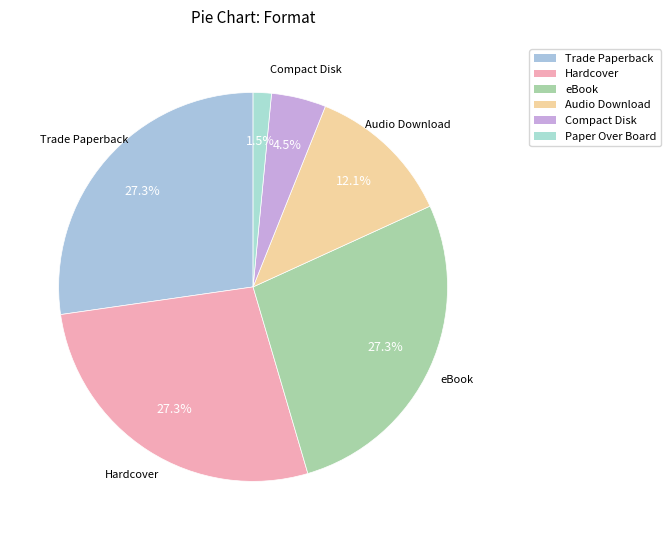

How many slices are in this pie chart?

6